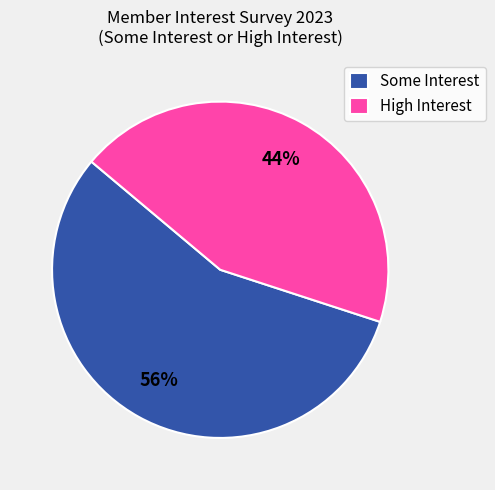

How many slices are in this pie chart?

2